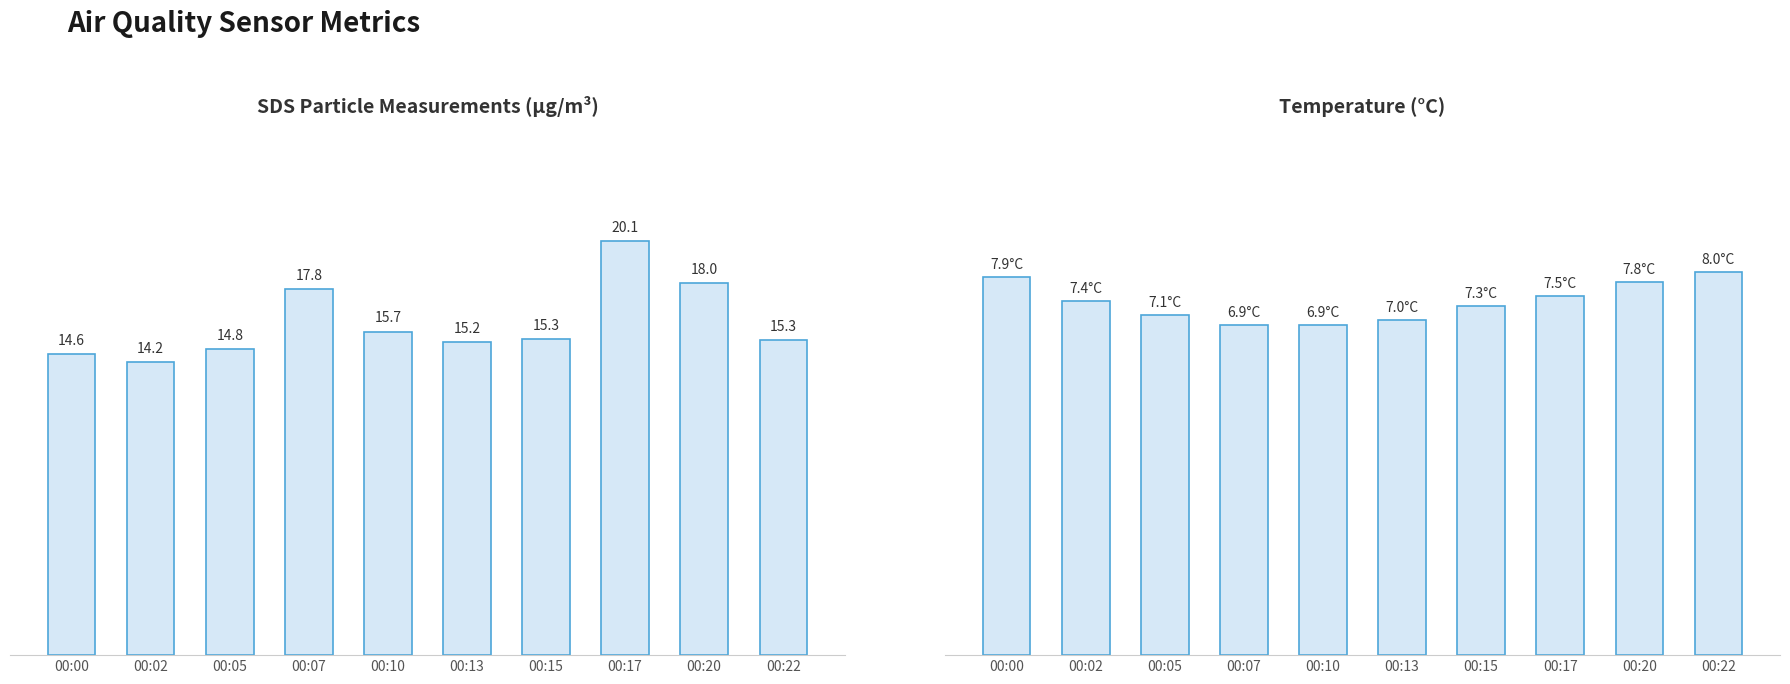

At how many categories does at least one series exceed 18?

2